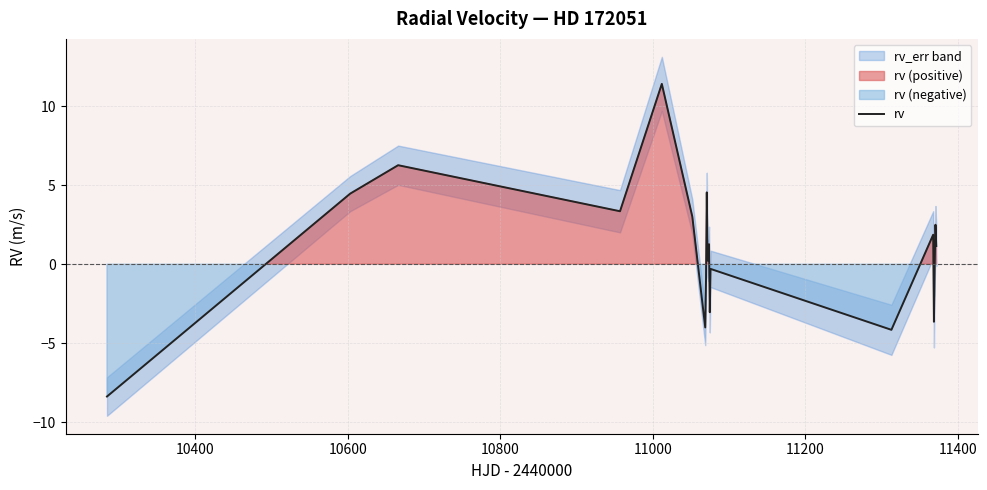

How many points are lower than both their immediate neighbors (excluding endpoints)?

6